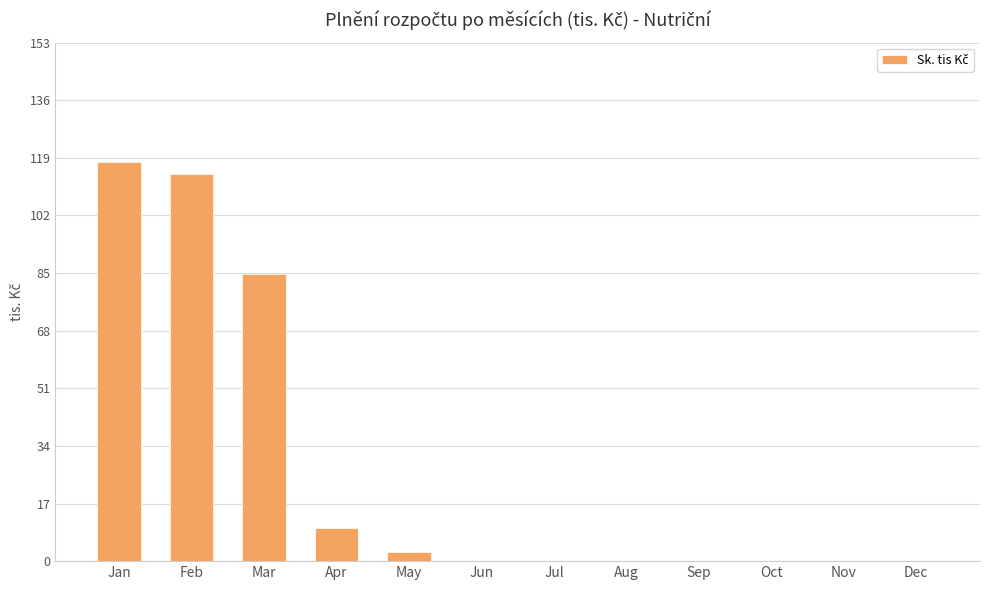

The chart shows a value of 2.8 at May. True or false?

True